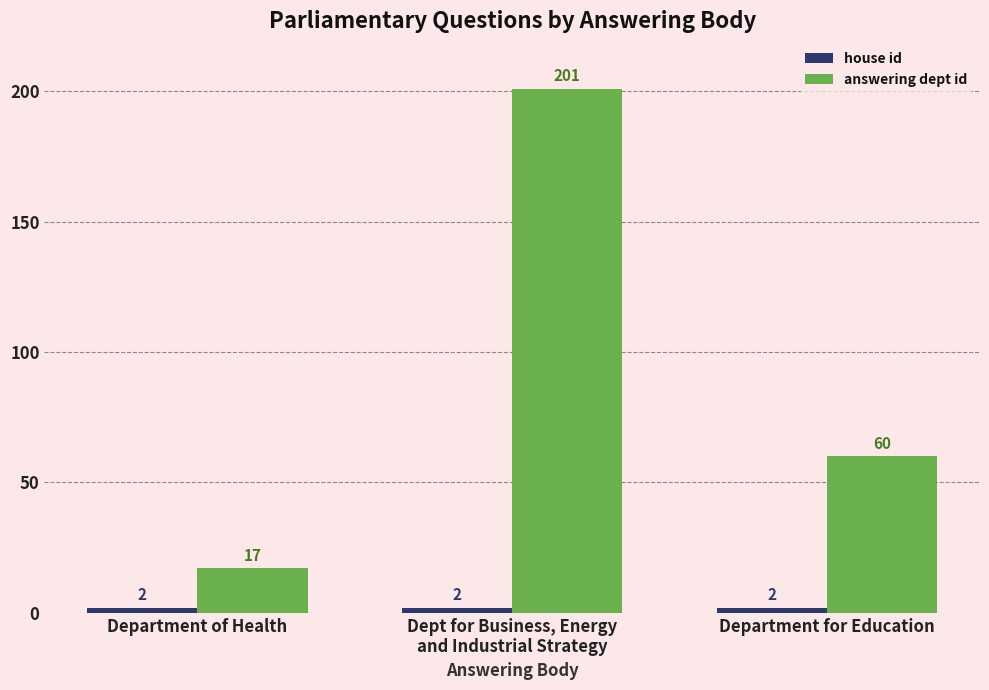

What is the total value across all series at Department of Health?

19